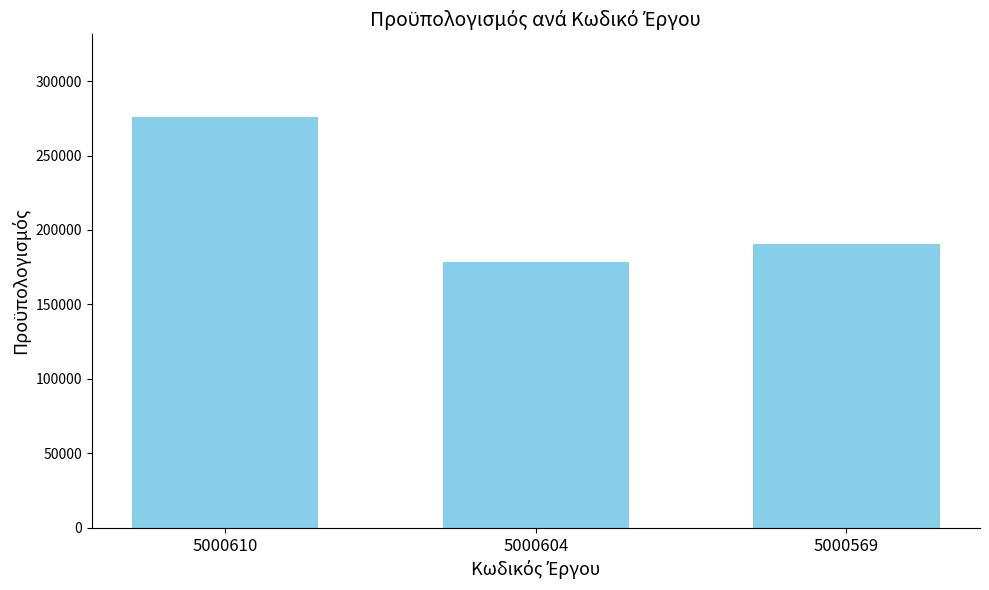

Approximately how many times larger is the value at 5000604 compared to 5000610?

0.6